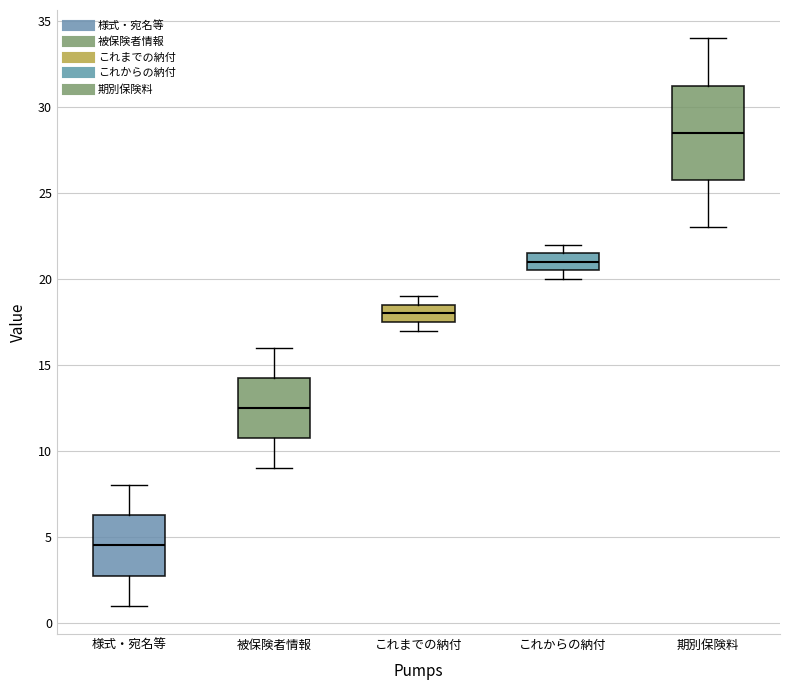

Reading left to right, transcribe this box plot: for each box, give where its median line is, the range the box spans, and where its two whiskers end, as read against the y-axis. The values are not printed on the chart, so give them approximately, as read against the axis.

様式・宛名等: median 4.5, box 3.0 to 6.5, whiskers 1.0 to 8.0
被保険者情報: median 12.5, box 11.0 to 14.5, whiskers 9.0 to 16.0
これまでの納付: median 18.0, box 17.5 to 18.5, whiskers 17.0 to 19.0
これからの納付: median 21.0, box 20.5 to 21.5, whiskers 20.0 to 22.0
期別保険料: median 28.5, box 26.0 to 31.5, whiskers 23.0 to 34.0